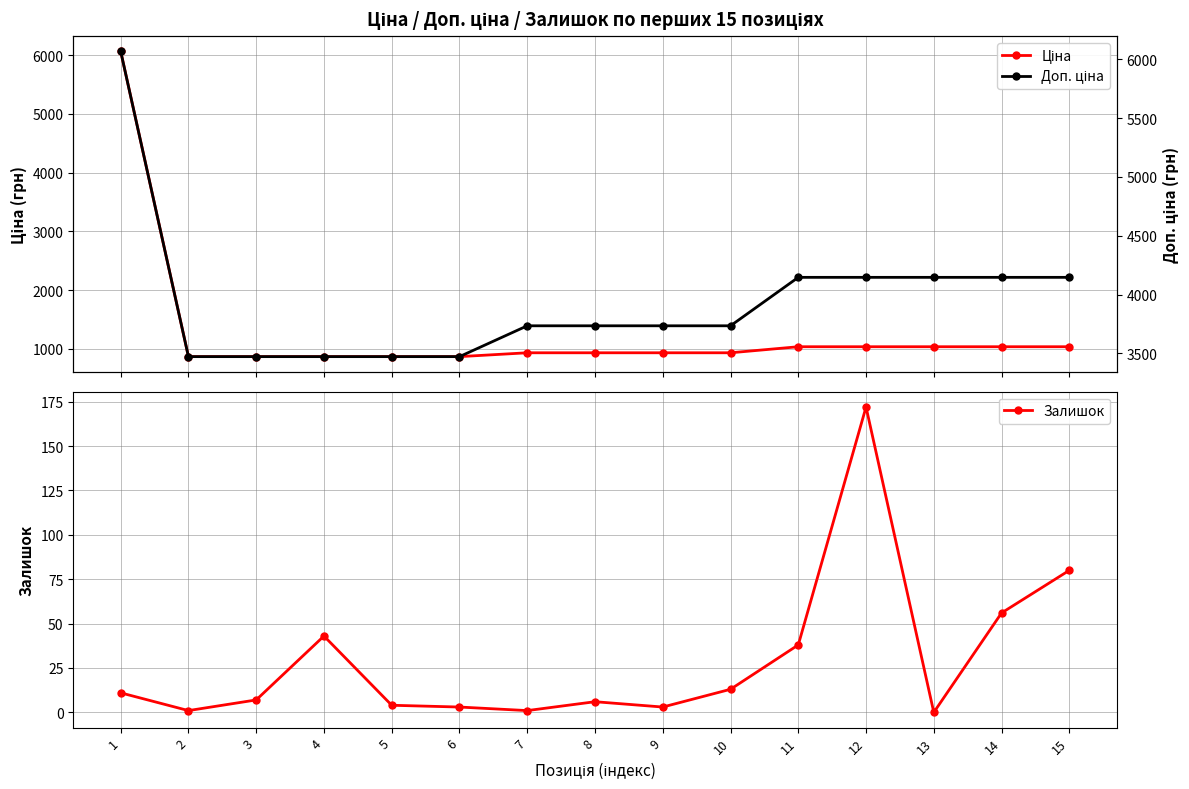

What is the average value of the Залишок series?

29